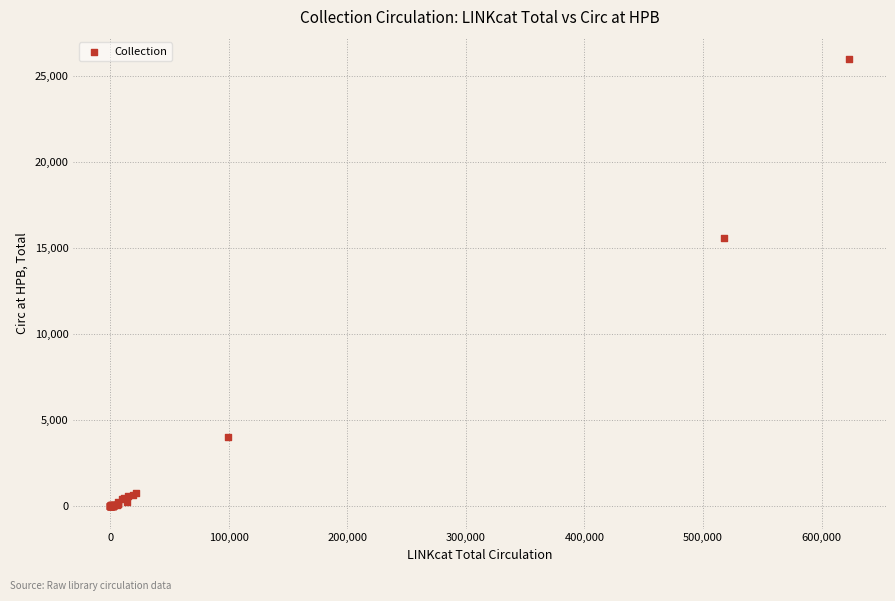

What Y value in the scatter plot is closest to 12983?

15598